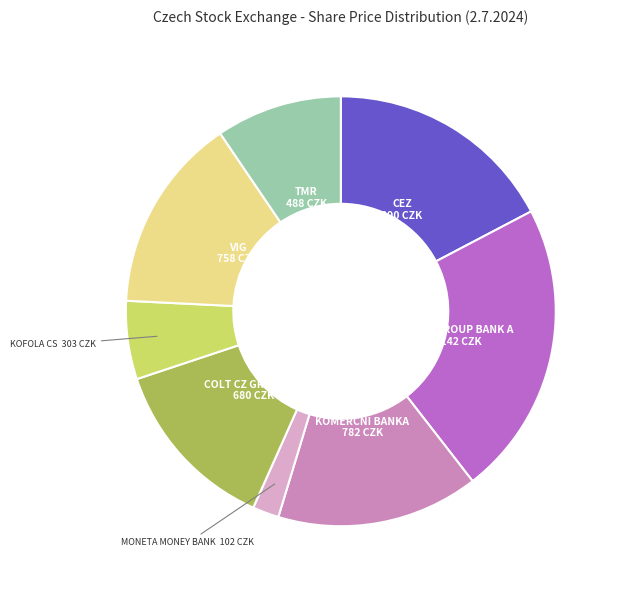

How many slices are in this pie chart?

8